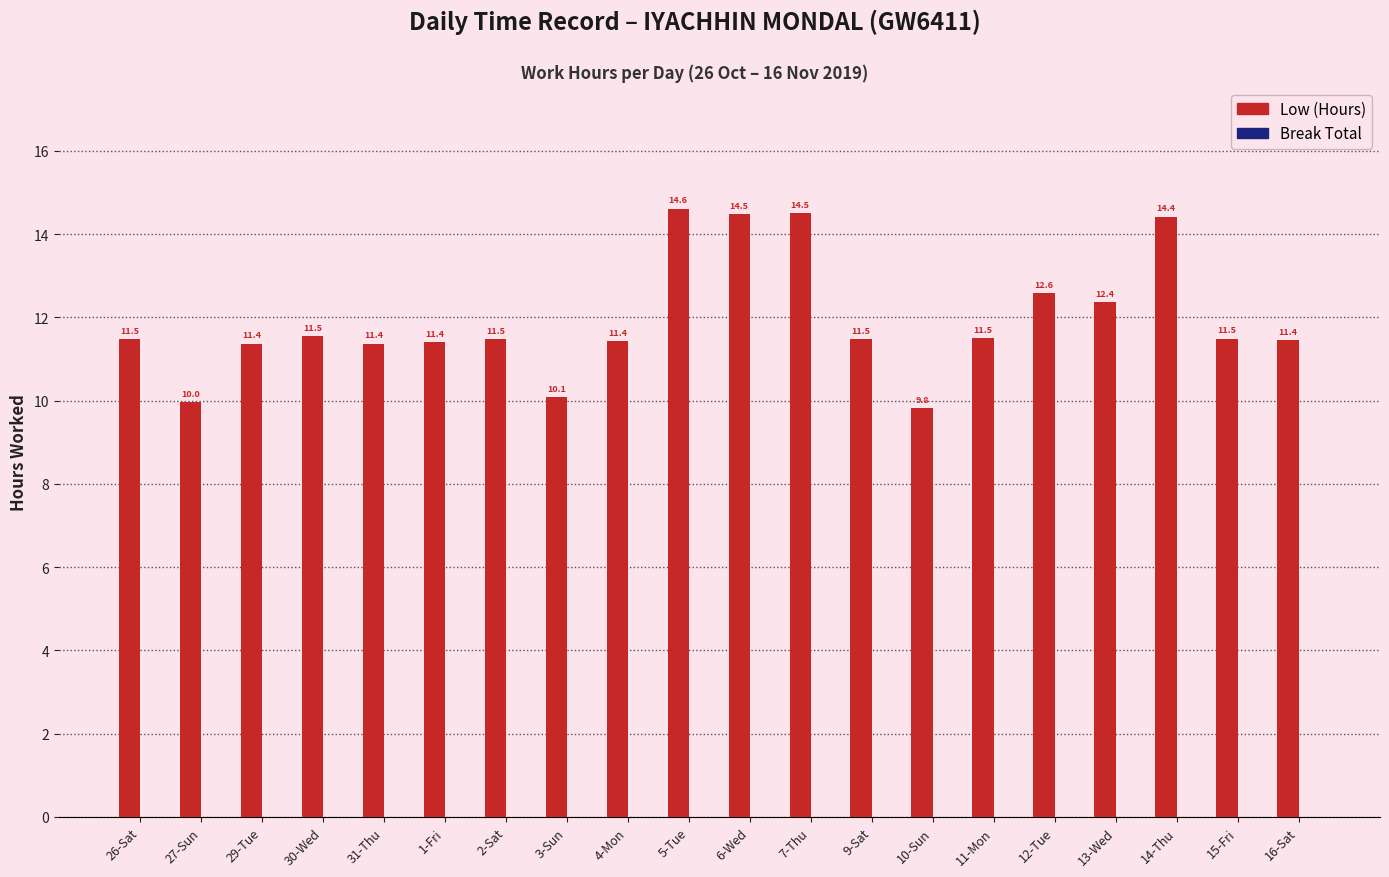

Where is the data nearest to the value 12?

13-Wed